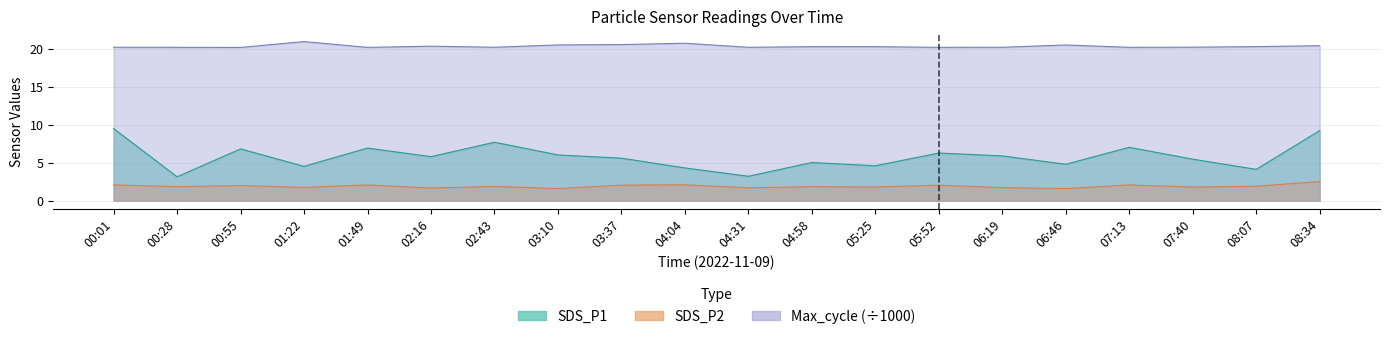

How many lines are shown in the chart?

3